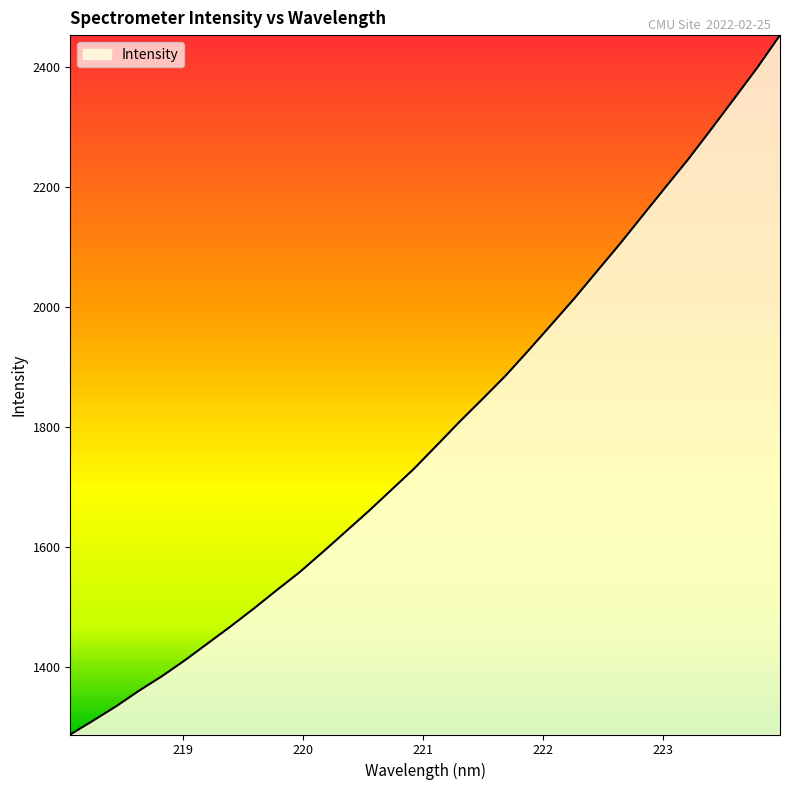

What is the smallest value displayed?

1288.4